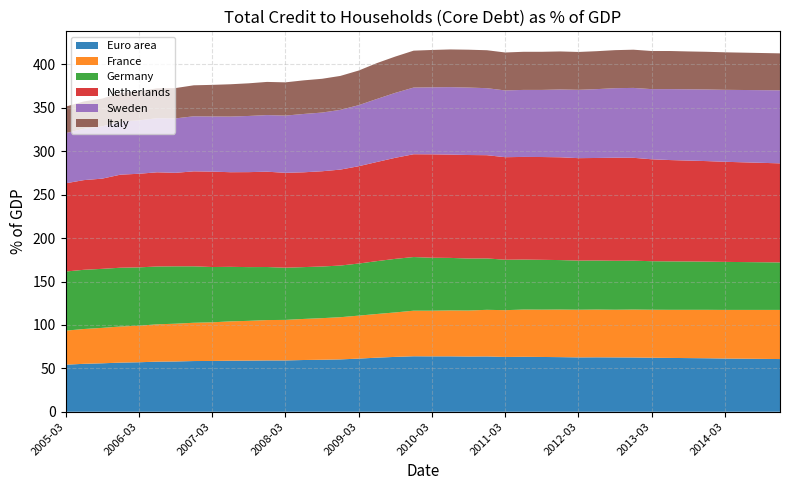

Reading right to left, extract all data points from this chart.

Euro area: 60.7	60.9	61.1	61.3	61.6	61.8	62.0	62.2	62.5	62.6	62.7	62.6	62.9	63.1	63.3	63.1	63.7	63.6	63.8	63.8	63.9	63.2	62.3	61.2	60.3	59.9	59.6	59.1	59.1	58.9	58.8	58.5	58.4	57.9	57.7	57.0	56.6	55.8	55.2	54.2
France: 56.6	56.4	56.2	56.0	55.8	55.6	55.4	55.3	55.2	54.9	55.0	54.9	54.8	54.5	54.4	53.9	53.7	53.0	52.9	52.6	52.5	51.2	50.3	49.5	48.6	47.9	47.3	46.7	46.5	45.8	45.3	44.5	44.1	43.5	43.0	42.1	41.6	40.8	40.1	39.2
Germany: 54.7	54.9	55.1	55.3	55.5	55.7	55.8	55.9	56.3	56.4	56.5	56.6	57.0	57.4	57.6	58.1	59.2	59.9	60.5	61.0	61.8	61.7	60.9	60.0	59.5	59.5	59.7	60.1	61.1	61.9	62.8	63.7	65.0	66.1	66.6	67.2	67.7	68.0	68.2	68.1
Netherlands: 114.1	114.5	114.9	115.3	115.8	116.2	116.7	117.4	118.5	118.7	118.1	118.0	118.4	118.4	118.2	118.1	118.9	119.2	119.0	119.1	118.4	116.4	114.2	112.1	110.5	109.7	109.2	109.3	109.8	109.4	109.0	109.9	109.4	107.7	108.5	107.8	107.2	103.9	103.3	101.6
Sweden: 84.1	83.7	83.3	82.9	82.5	82.1	81.7	80.8	80.5	80.1	79.3	78.7	78.1	77.3	77.2	76.9	77.2	77.7	77.7	77.2	76.8	74.8	72.6	70.3	68.8	67.6	67.2	65.9	65.2	64.7	64.1	63.5	63.4	62.7	62.3	61.5	61.2	60.2	59.1	57.8
Italy: 42.6	42.8	43.0	43.2	43.4	43.6	43.9	43.9	44.0	43.8	43.7	43.6	43.8	43.9	43.9	43.7	43.7	43.6	43.4	43.0	42.5	41.8	41.3	39.9	39.1	38.9	38.7	38.3	38.2	37.6	37.2	36.4	35.7	34.9	34.4	33.6	33.0	32.0	31.5	30.5